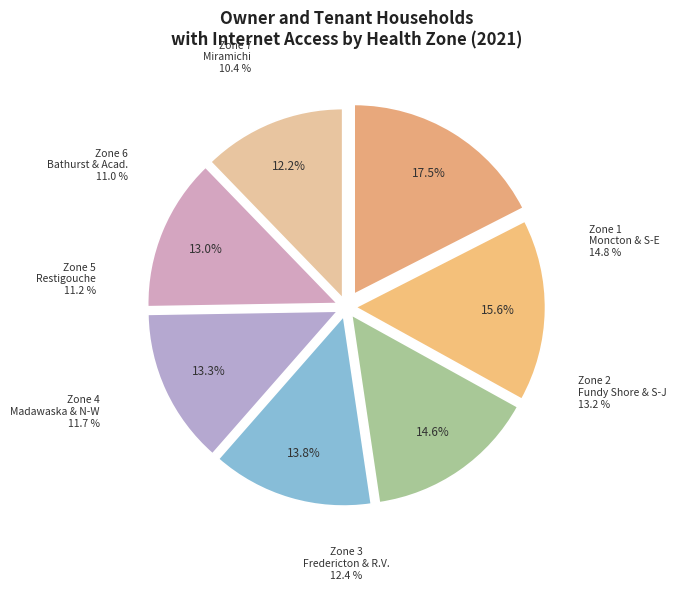

To the nearest percent, what portion does Zone 6 - Bathurst and Acadian Peninsula represent?

13%